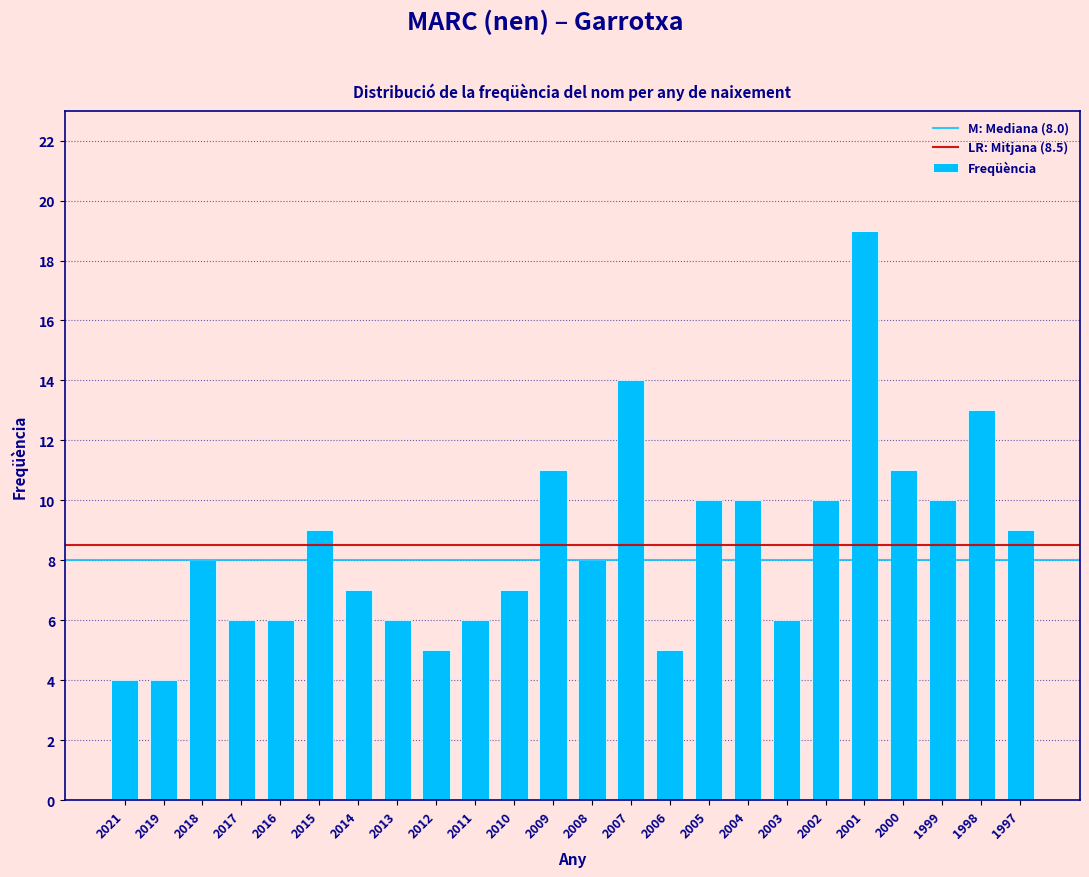

Reading left to right, list all the values displayed in this chart.

2021=4	2019=4	2018=8	2017=6	2016=6	2015=9	2014=7	2013=6	2012=5	2011=6	2010=7	2009=11	2008=8	2007=14	2006=5	2005=10	2004=10	2003=6	2002=10	2001=19	2000=11	1999=10	1998=13	1997=9